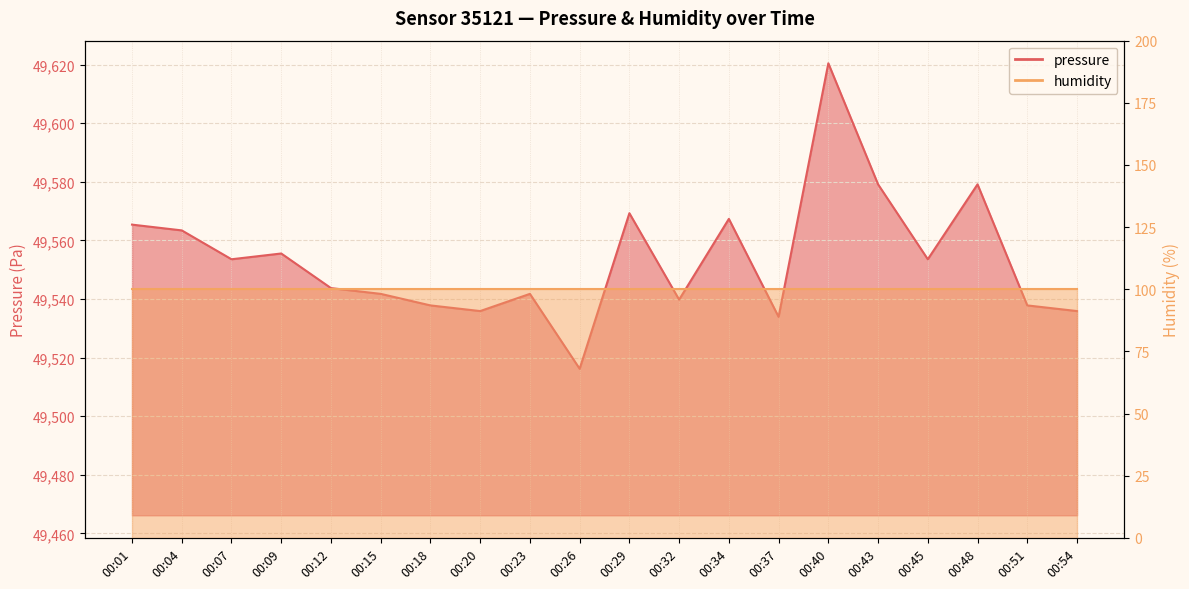

Between 00:12 and 00:37, which is larger?

00:12